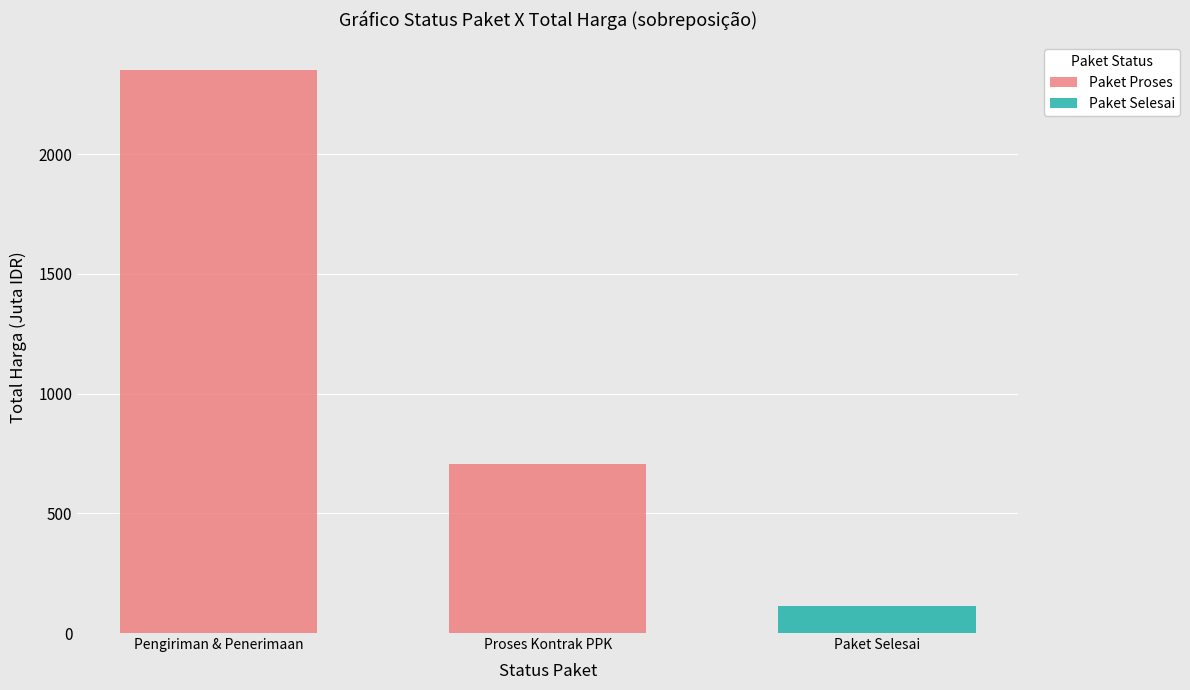

How many groups of bars are there?

3